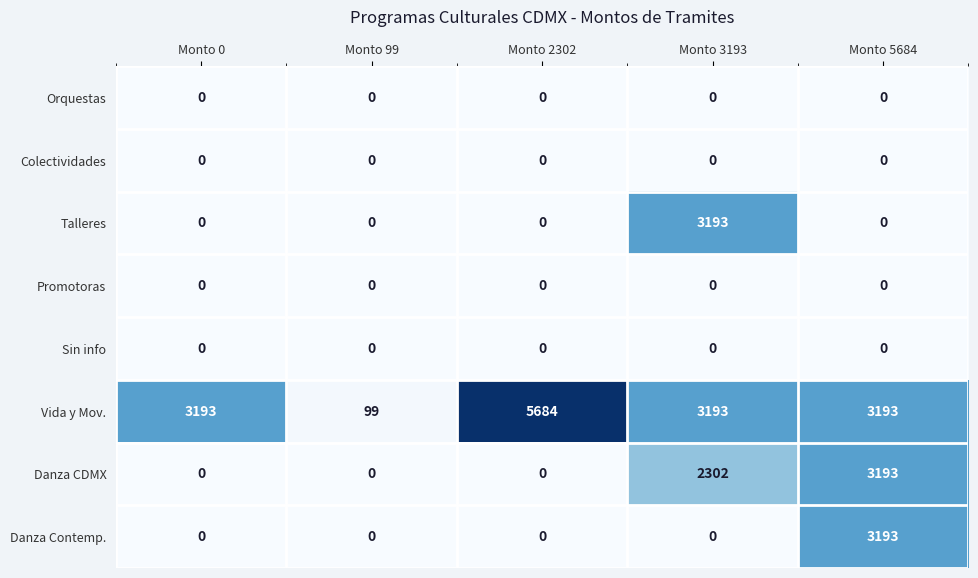

What is the difference between the highest and lowest values at Monto 0?

3193